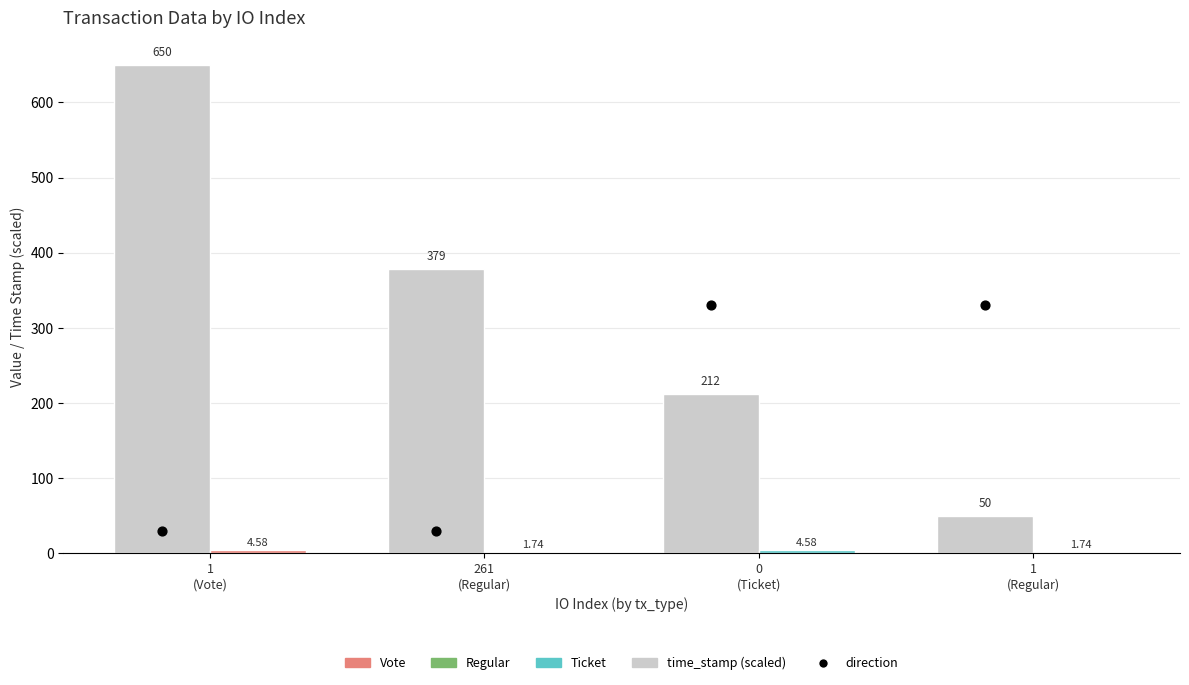

Which series has the widest spread of Y values?

time_stamp (scaled)